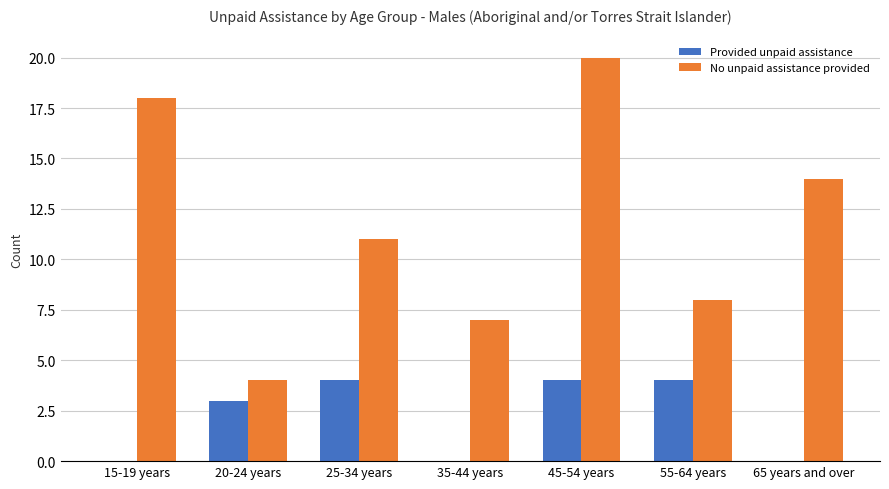

The value of Provided unpaid assistance at 15-19 years is -2. True or false?

False